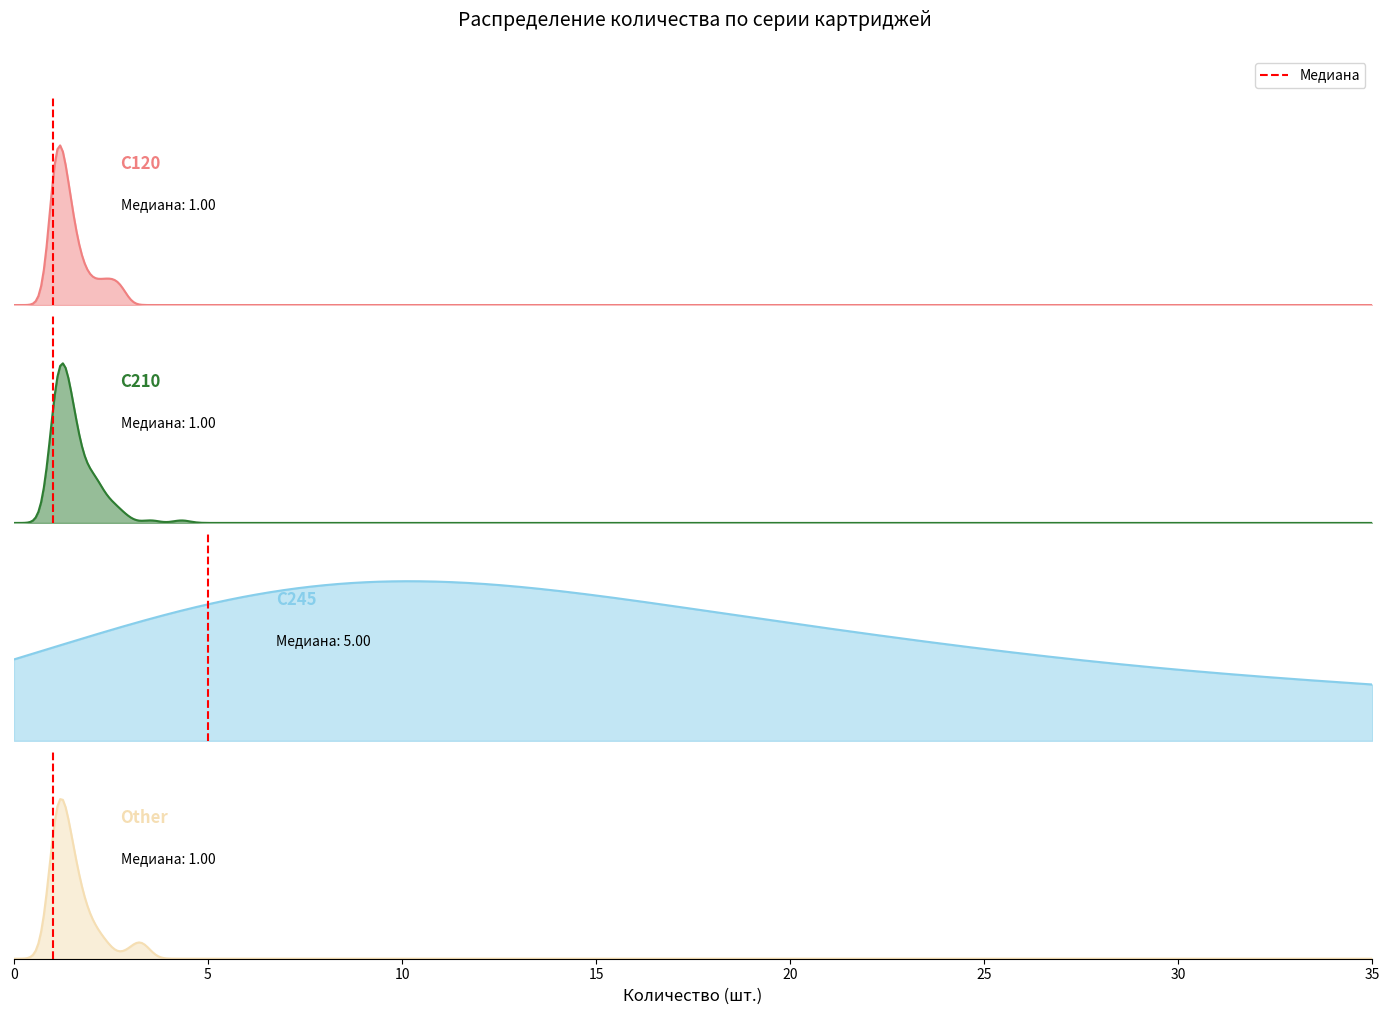

Which has a higher value, 5 or 0?

5